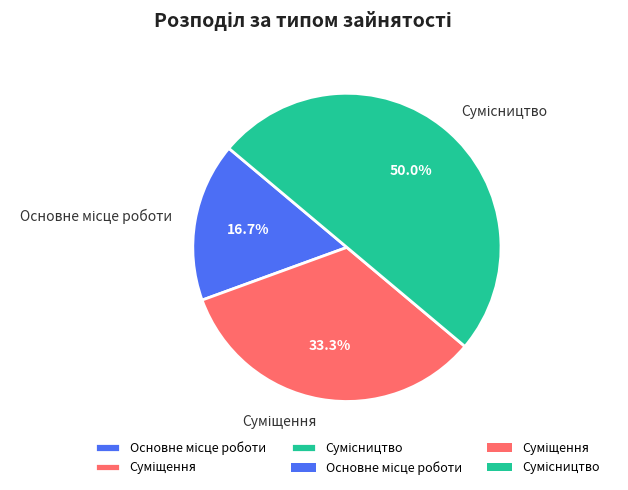

Is there any slice that represents more than half of the pie?

No